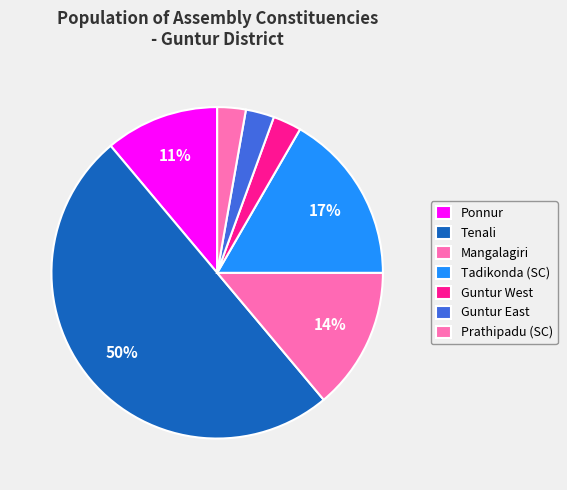

Count the number of slices in the pie.

7